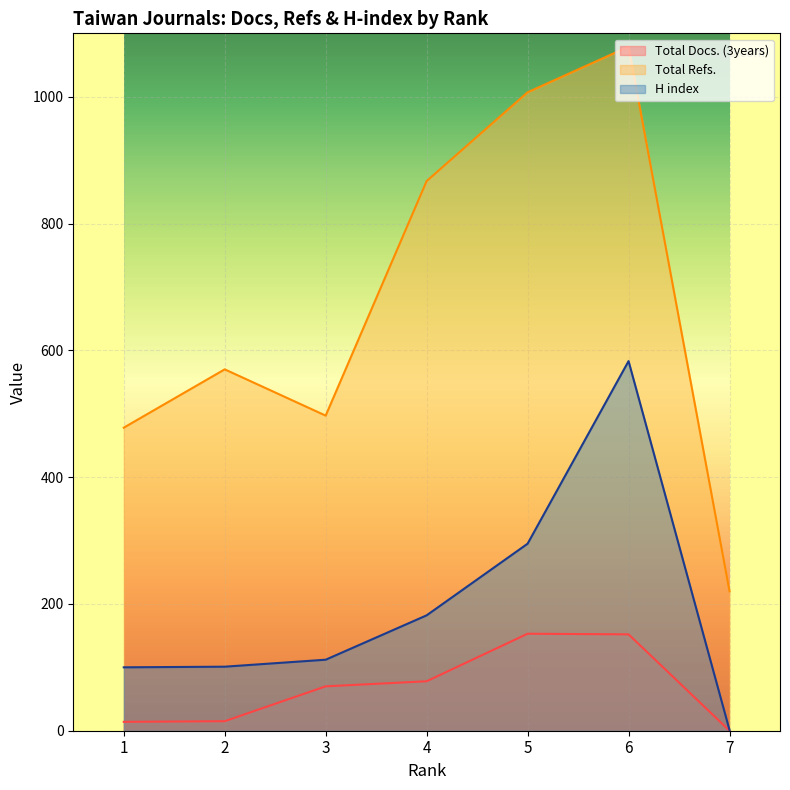

Which series changed the most between 1 and 4?

Total Refs.